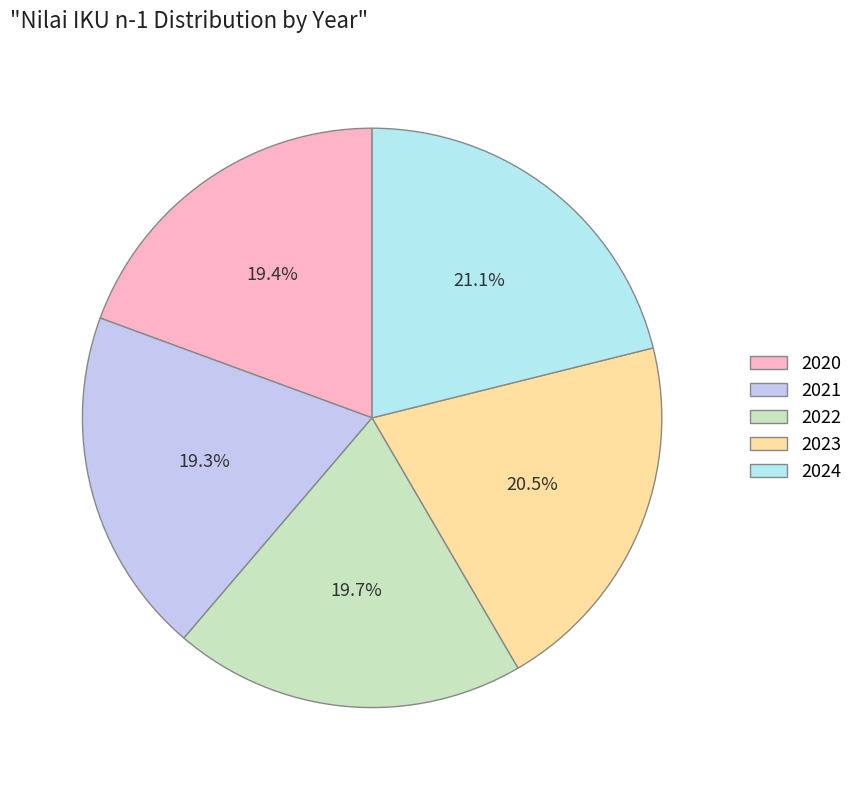

Do 2020 and 2022 together represent more than half of the pie?

No